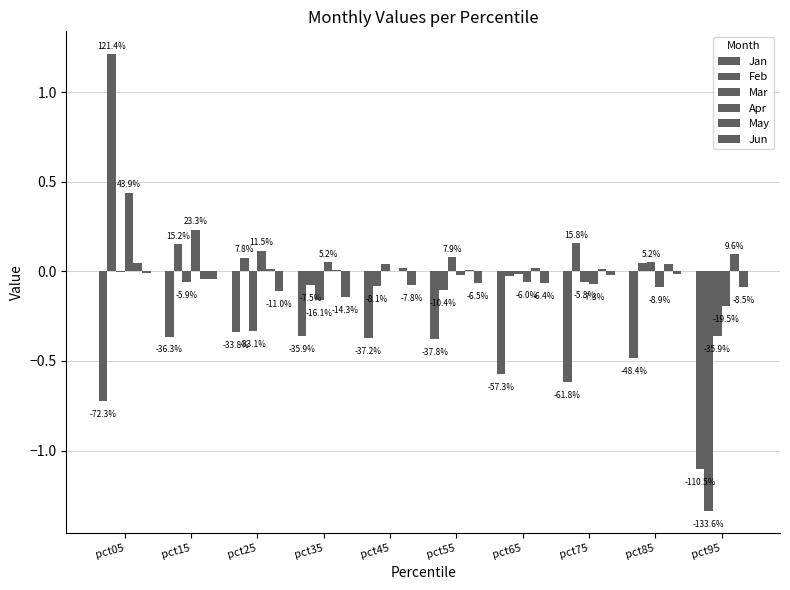

At which label does Mar first exceed 0?

pct45